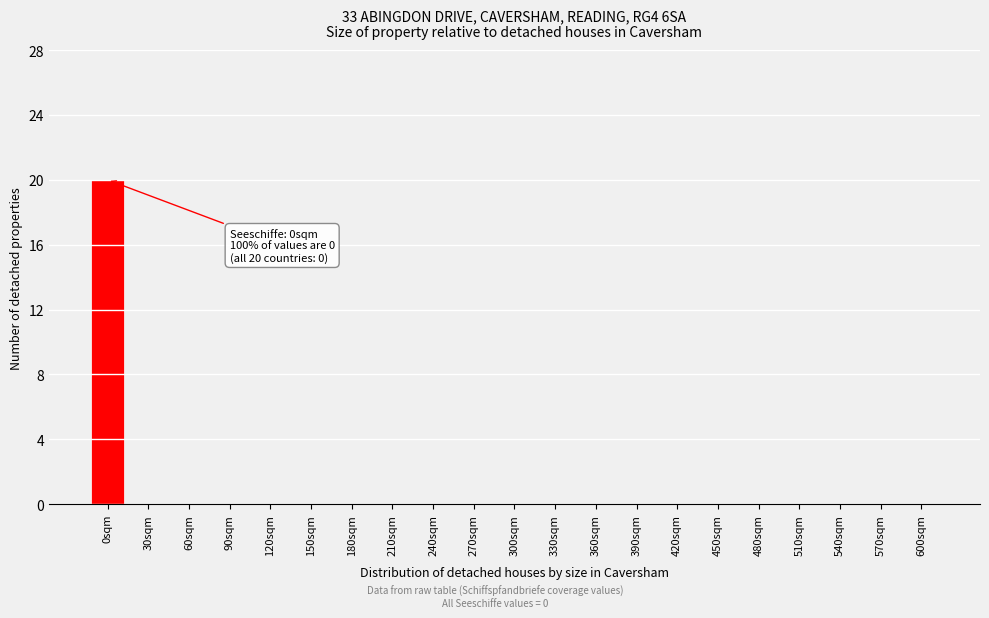

Reading right to left, list all the values displayed in this chart.

600sqm=0	570sqm=0	540sqm=0	510sqm=0	480sqm=0	450sqm=0	420sqm=0	390sqm=0	360sqm=0	330sqm=0	300sqm=0	270sqm=0	240sqm=0	210sqm=0	180sqm=0	150sqm=0	120sqm=0	90sqm=0	60sqm=0	30sqm=0	0sqm=20